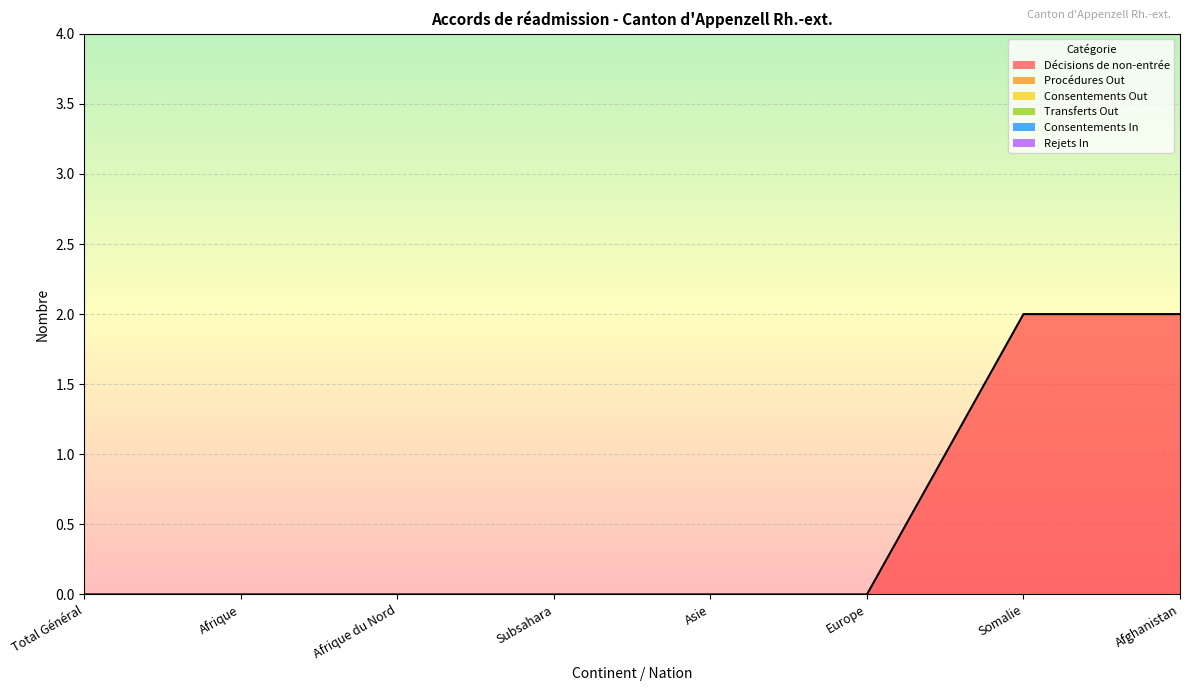

The Transferts Out series shows 0 at Europe. True or false?

True